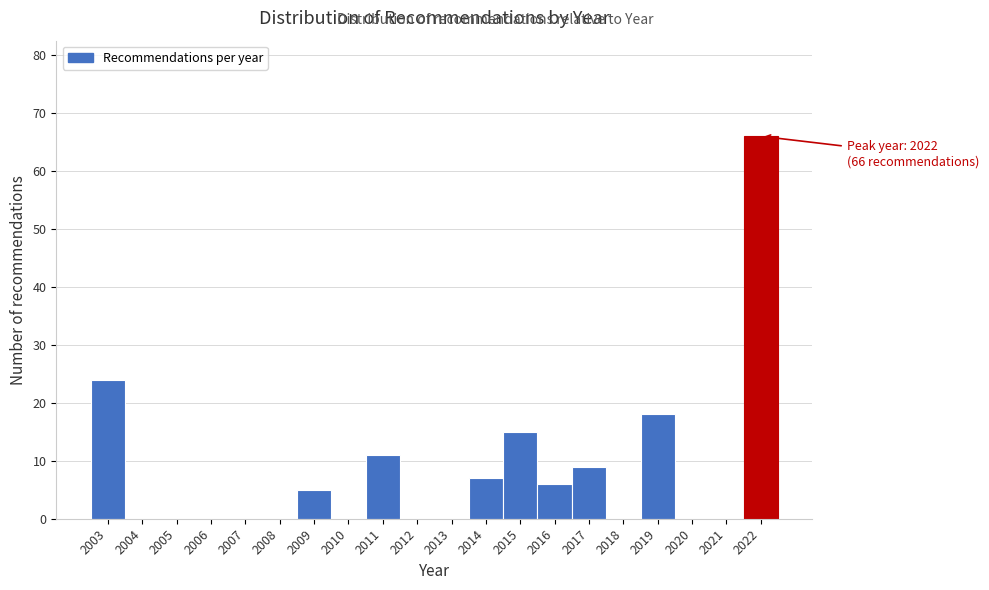

Reading left to right, extract all data points from this chart.

2003=24	2004=0	2005=0	2006=0	2007=0	2008=0	2009=5	2010=0	2011=11	2012=0	2013=0	2014=7	2015=15	2016=6	2017=9	2018=0	2019=18	2020=0	2021=0	2022=66